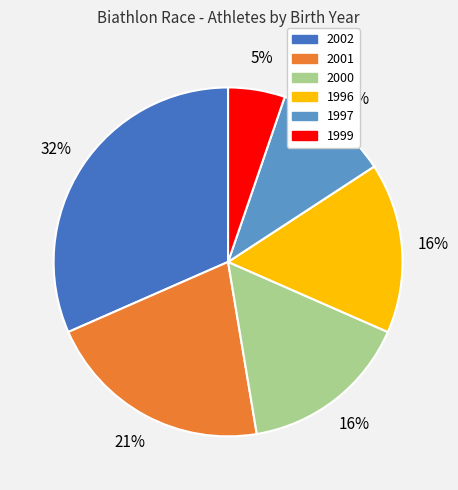

Is there a majority slice in this chart?

No